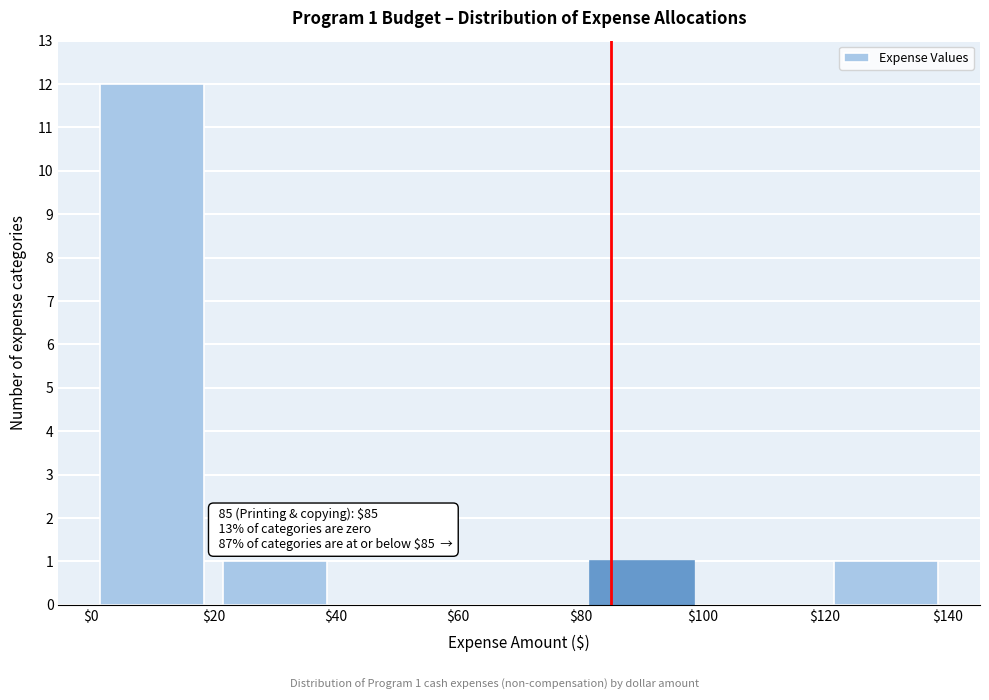

Over which range of the x-axis is the bar tallest?

$0 to $20